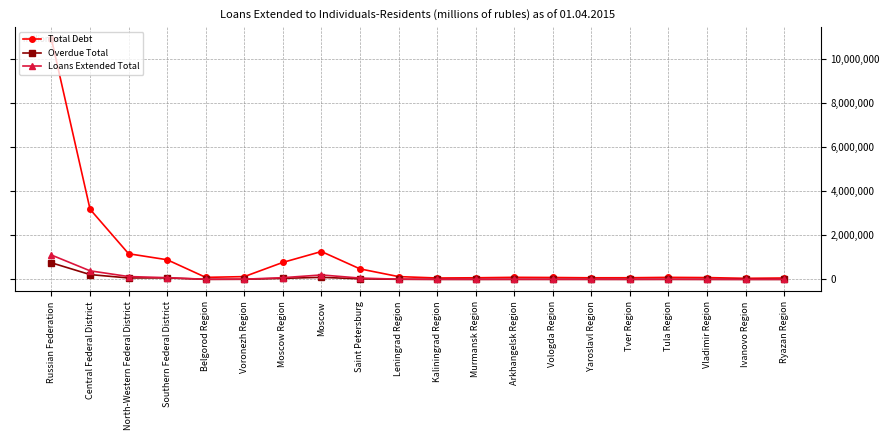

Rank the series by their maximum value, from lowest to highest.

Overdue Total, Loans Extended Total, Total Debt